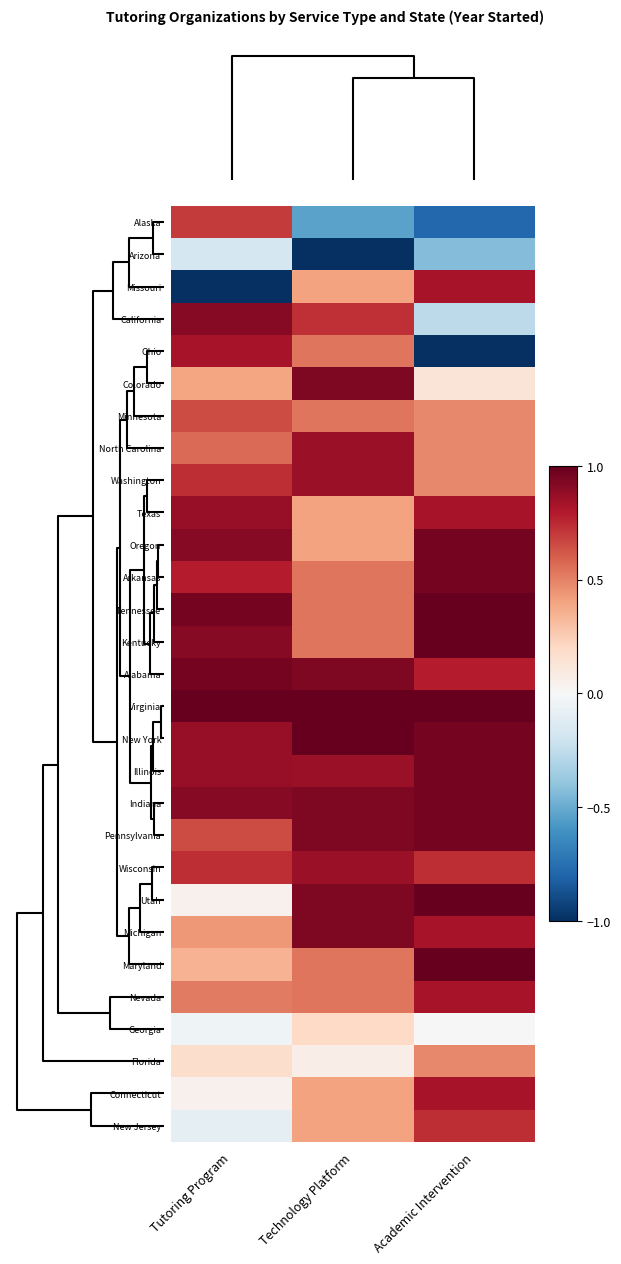

Reading left to right, extract all data points from this chart.

Alaska: Tutoring Program=0.7	Technology Platform=-0.5	Academic Intervention=-0.8
Arizona: Tutoring Program=-0.2	Technology Platform=-1.0	Academic Intervention=-0.4
Missouri: Tutoring Program=-1.0	Technology Platform=0.4	Academic Intervention=0.8
California: Tutoring Program=0.9	Technology Platform=0.7	Academic Intervention=-0.3
Ohio: Tutoring Program=0.8	Technology Platform=0.5	Academic Intervention=-1.0
Colorado: Tutoring Program=0.4	Technology Platform=0.9	Academic Intervention=0.1
Minnesota: Tutoring Program=0.7	Technology Platform=0.5	Academic Intervention=0.5
North Carolina: Tutoring Program=0.6	Technology Platform=0.9	Academic Intervention=0.5
Washington: Tutoring Program=0.7	Technology Platform=0.9	Academic Intervention=0.5
Texas: Tutoring Program=0.9	Technology Platform=0.4	Academic Intervention=0.8
Oregon: Tutoring Program=0.9	Technology Platform=0.4	Academic Intervention=1.0
Arkansas: Tutoring Program=0.8	Technology Platform=0.5	Academic Intervention=1.0
Tennessee: Tutoring Program=1.0	Technology Platform=0.5	Academic Intervention=1.0
Kentucky: Tutoring Program=0.9	Technology Platform=0.5	Academic Intervention=1.0
Alabama: Tutoring Program=1.0	Technology Platform=0.9	Academic Intervention=0.8
Virginia: Tutoring Program=1.0	Technology Platform=1.0	Academic Intervention=1.0
New York: Tutoring Program=0.9	Technology Platform=1.0	Academic Intervention=1.0
Illinois: Tutoring Program=0.9	Technology Platform=0.9	Academic Intervention=1.0
Indiana: Tutoring Program=0.9	Technology Platform=0.9	Academic Intervention=1.0
Pennsylvania: Tutoring Program=0.7	Technology Platform=0.9	Academic Intervention=1.0
Wisconsin: Tutoring Program=0.7	Technology Platform=0.9	Academic Intervention=0.7
Utah: Tutoring Program=0.0	Technology Platform=0.9	Academic Intervention=1.0
Michigan: Tutoring Program=0.4	Technology Platform=0.9	Academic Intervention=0.8
Maryland: Tutoring Program=0.3	Technology Platform=0.5	Academic Intervention=1.0
Nevada: Tutoring Program=0.5	Technology Platform=0.5	Academic Intervention=0.8
Georgia: Tutoring Program=-0.0	Technology Platform=0.2	Academic Intervention=0.0
Florida: Tutoring Program=0.2	Technology Platform=0.1	Academic Intervention=0.5
Connecticut: Tutoring Program=0.0	Technology Platform=0.4	Academic Intervention=0.8
New Jersey: Tutoring Program=-0.1	Technology Platform=0.4	Academic Intervention=0.7